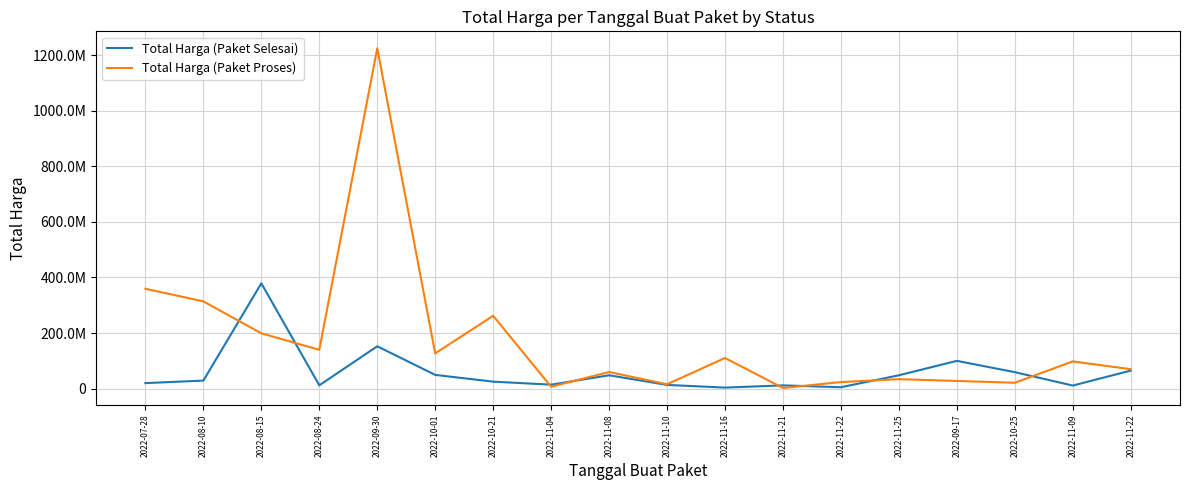

At which category does Total Harga (Paket Proses) reach its first local peak?

2022-09-30